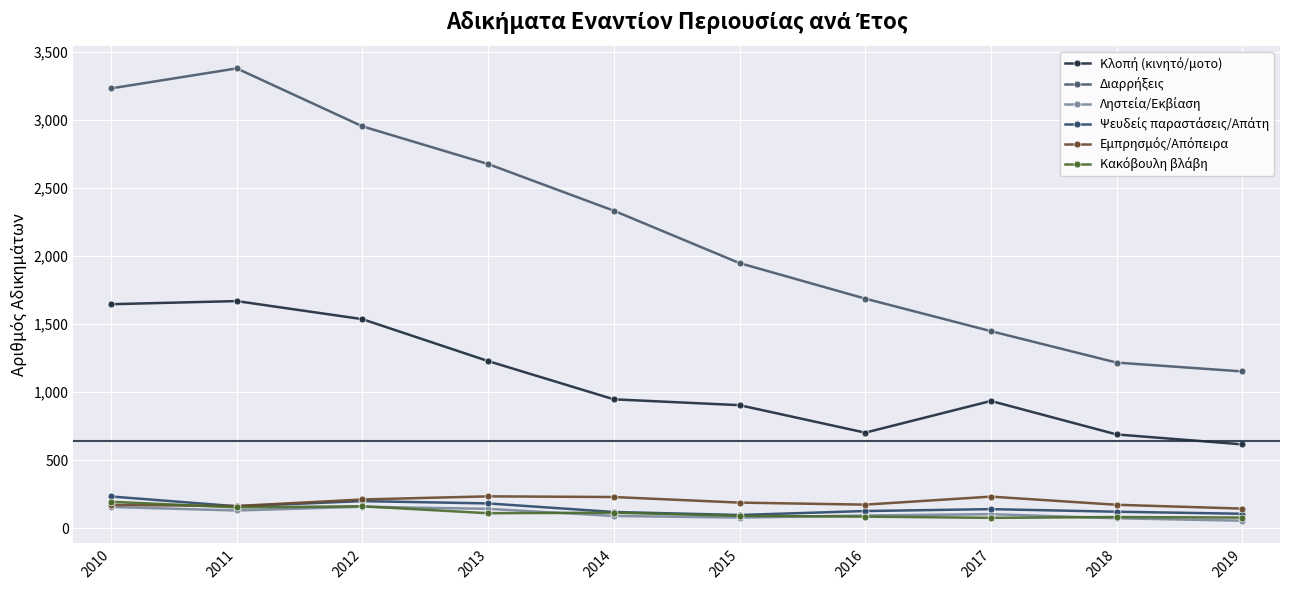

Count the number of data series in this chart.

6